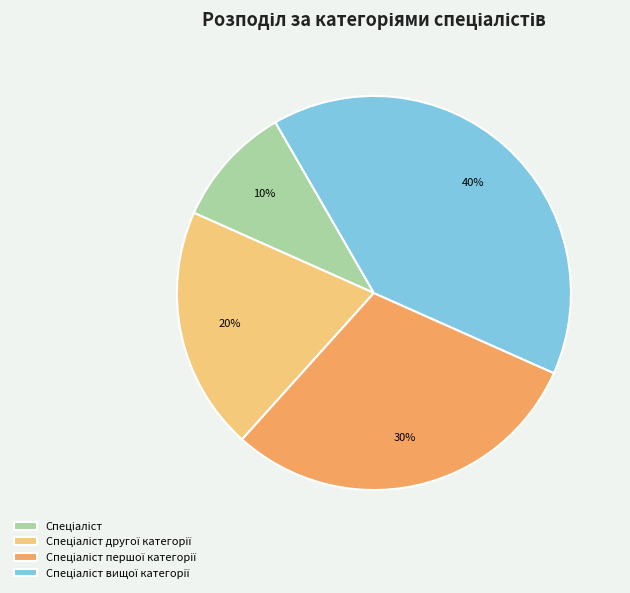

Is there any slice that represents more than half of the pie?

No